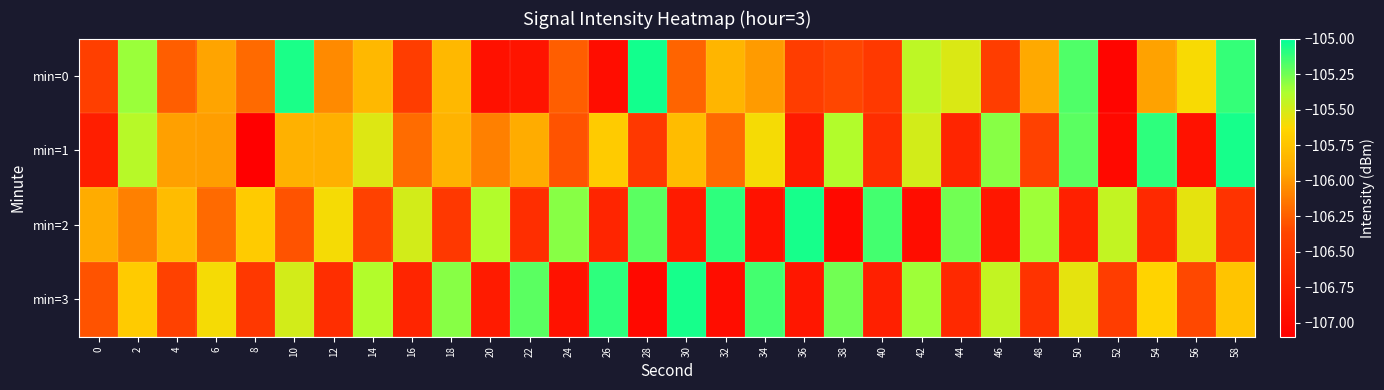

Which category has the highest value across all series?

28